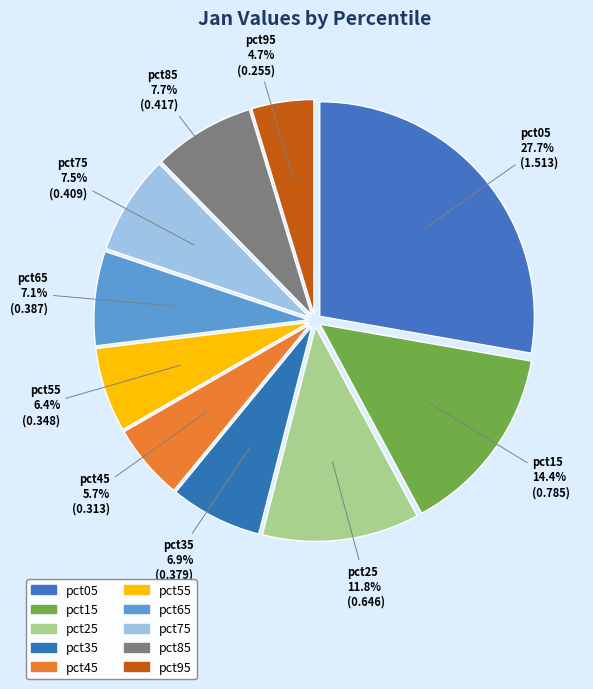

Is the sum of pct95 and pct75 greater than half?

No